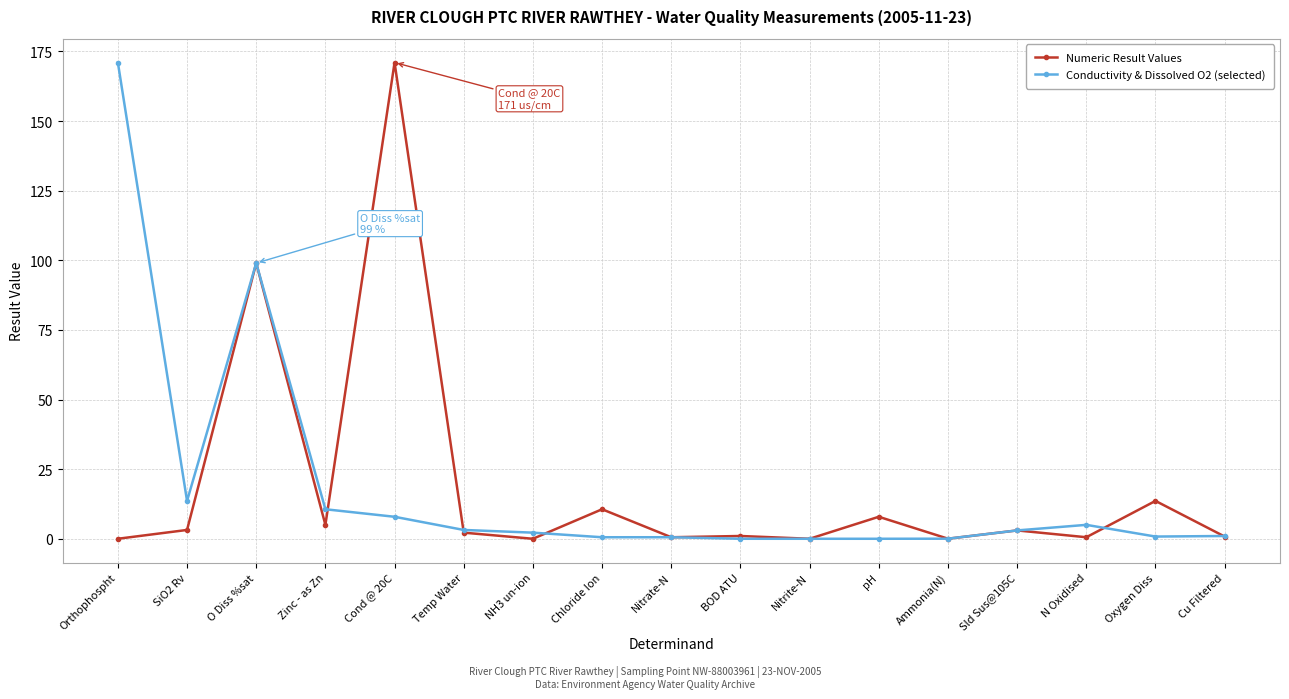

At N Oxidised, list the series in order from smallest to largest.

Numeric Result Values, Conductivity & Dissolved O2 (selected)